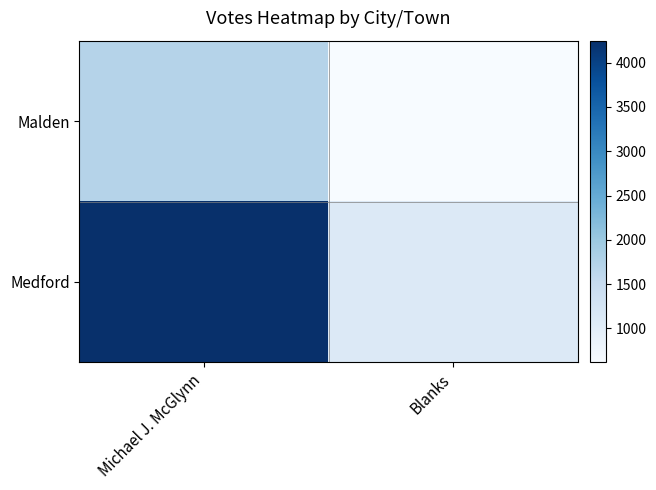

What is the minimum value shown in the chart?

617